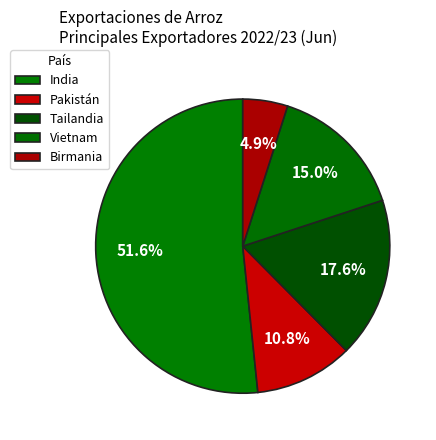

The Birmania slice represents 1% of the pie. True or false?

False